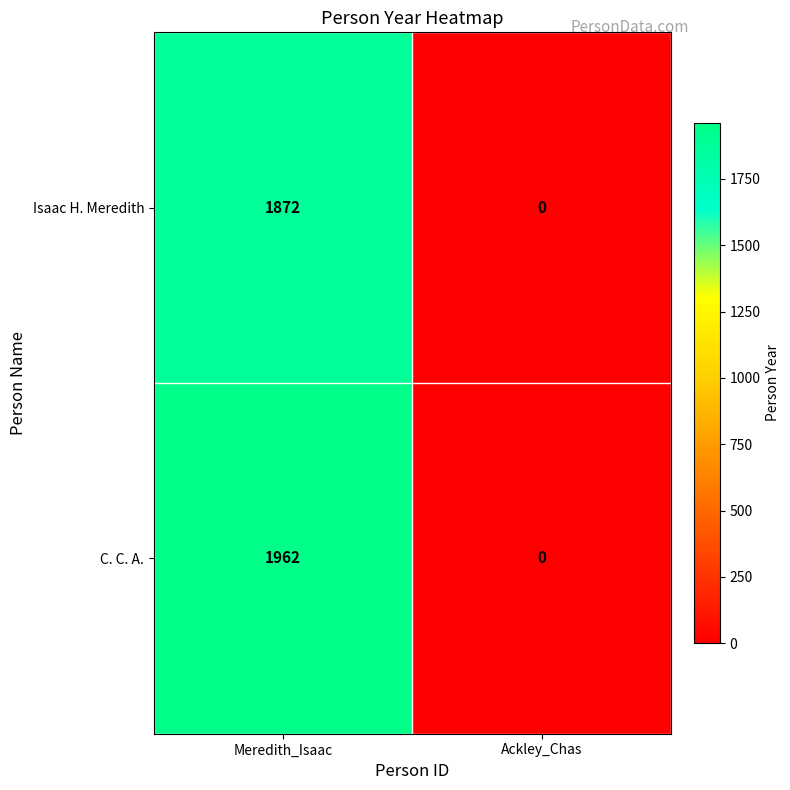

What is the sum of the Isaac H. Meredith values at Meredith_Isaac and Ackley_Chas?

1872